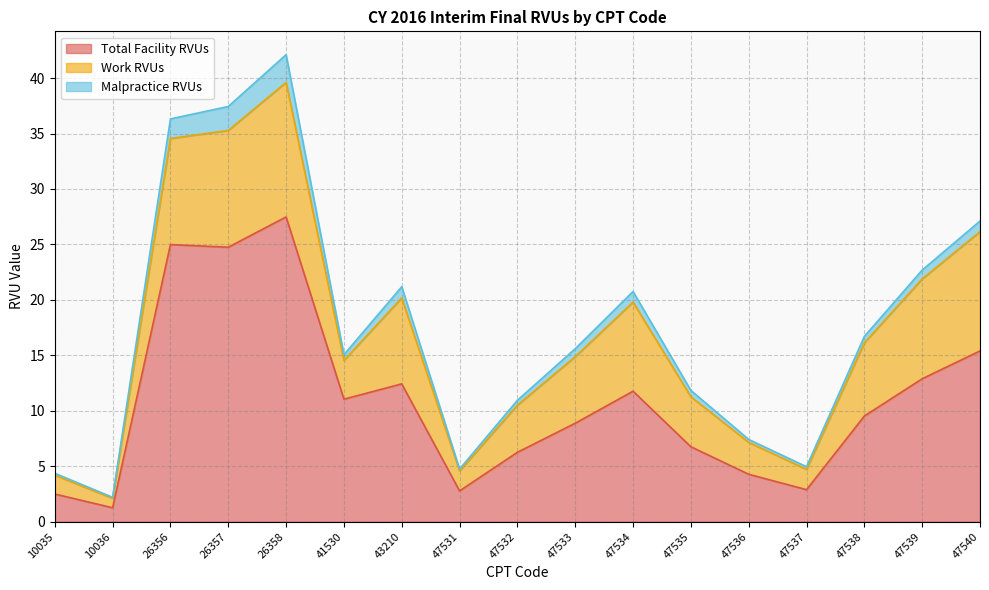

Read the Work RVUs value at 41530.

3.5